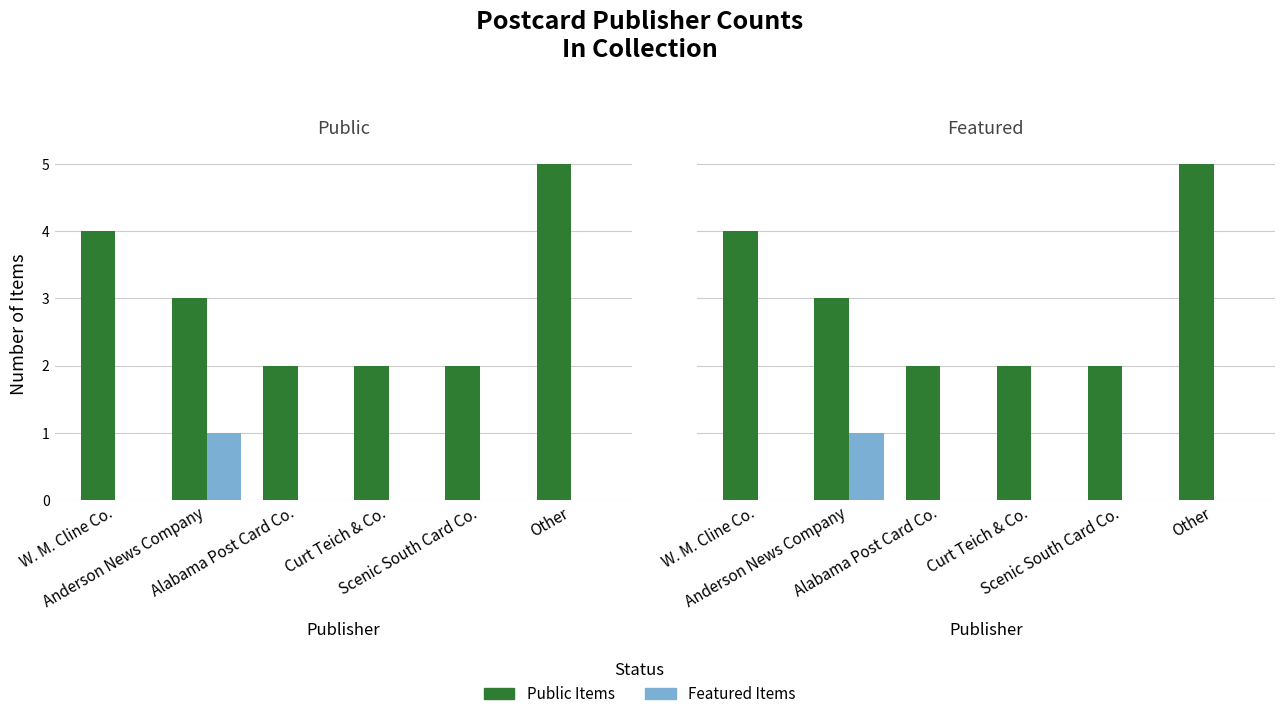

What are all the series names shown in the legend?

Public Items, Featured Items